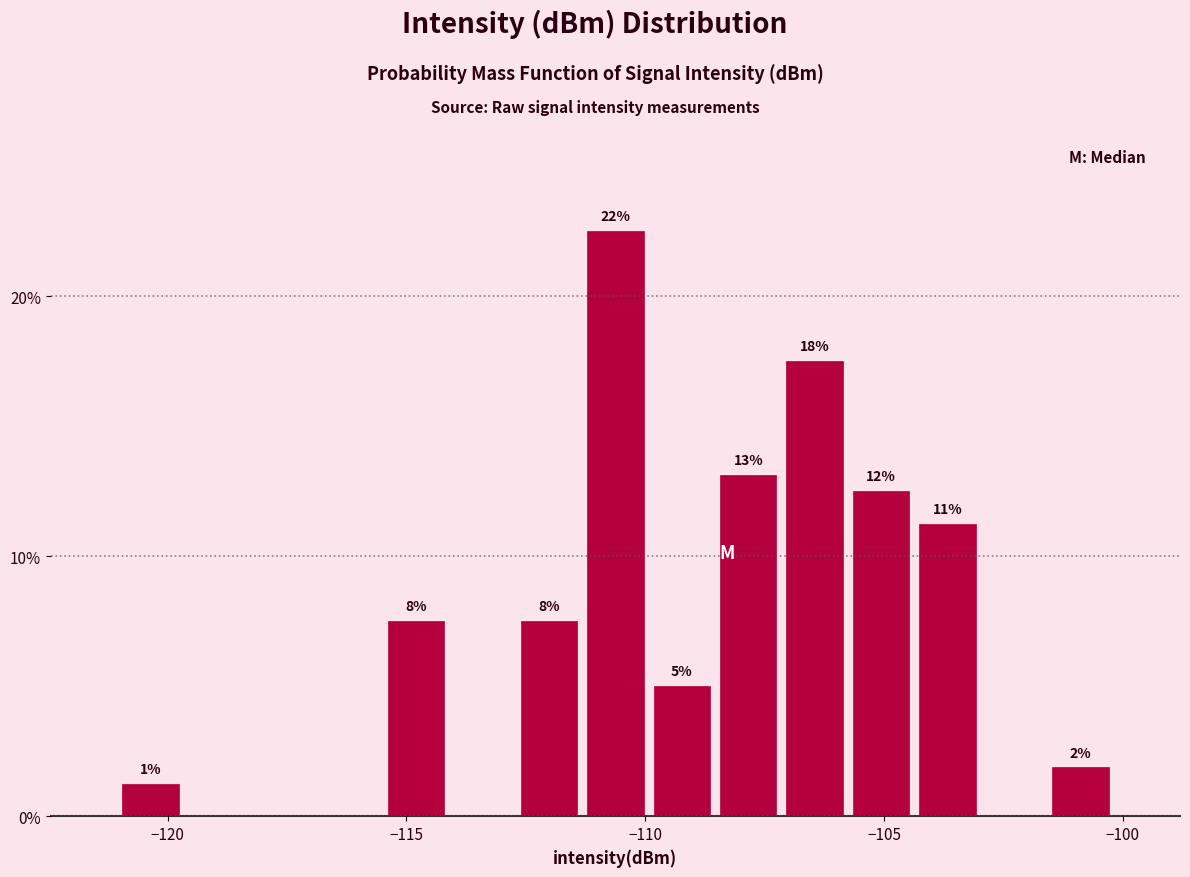

Read against the x-axis, roughly where is the centre of the tallest bar?

-110.5